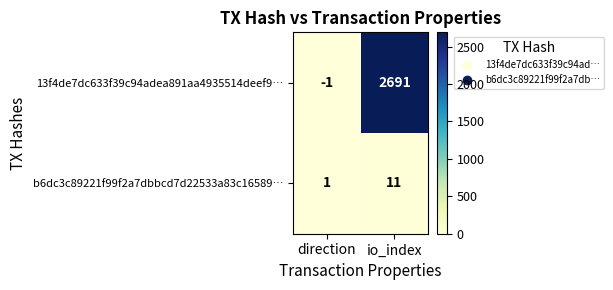

Reading left to right, what are all the values shown in this chart?

13f4de7dc633f39c94adea891aa4935514deef9…: direction=-1	io_index=2691
b6dc3c89221f99f2a7dbbcd7d22533a83c16589…: direction=1	io_index=11